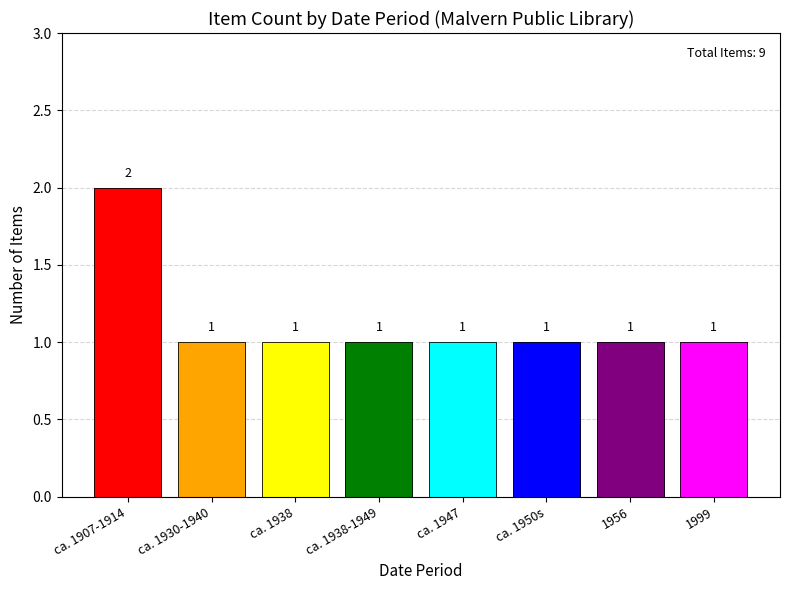

Are the bars horizontal?

No